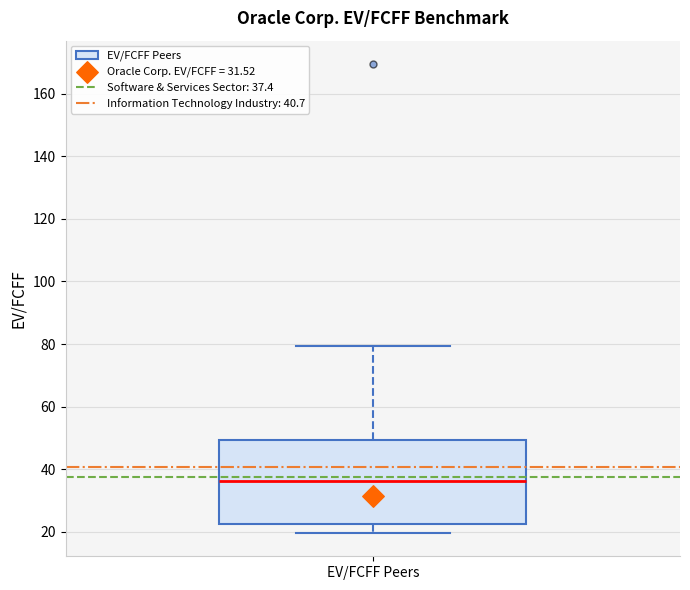

Where does the upper whisker of the box for EV/FCFF Peers end on the y-axis? The values are not printed on the chart, so give them approximately, as read against the axis.

80